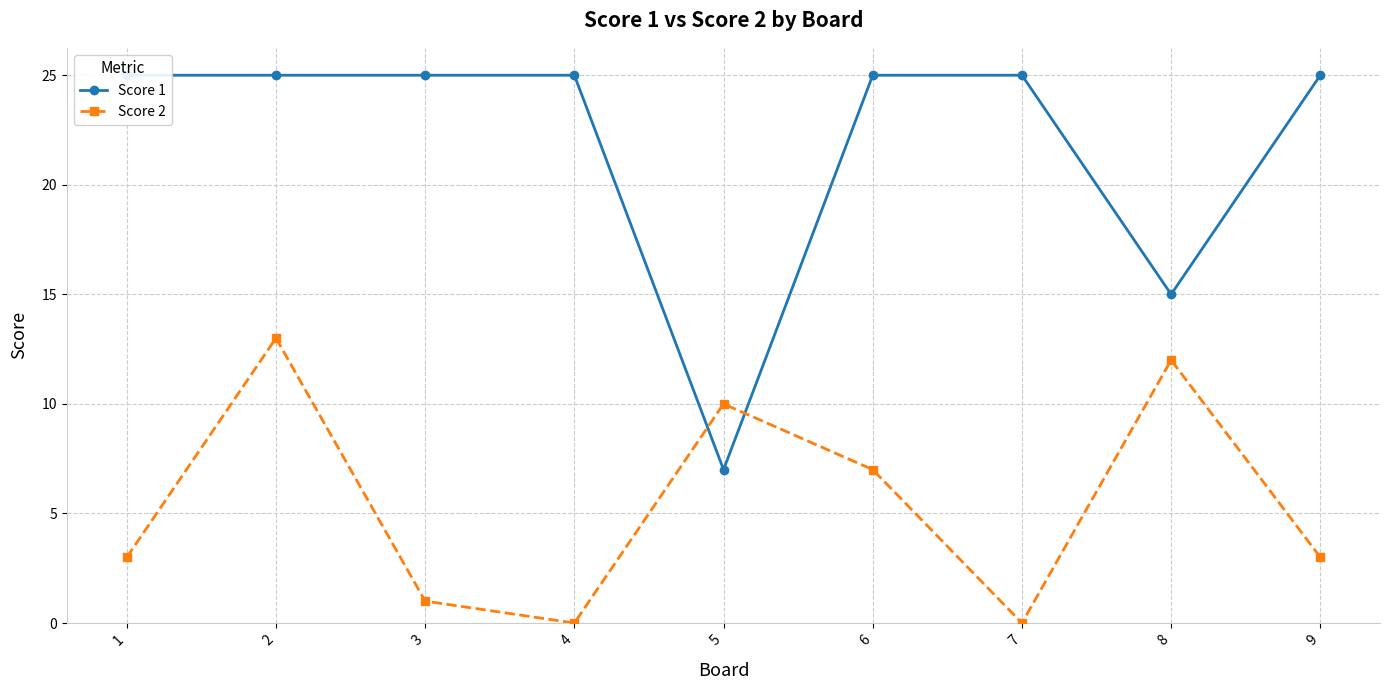

The value of Score 1 at 9 is 39. True or false?

False